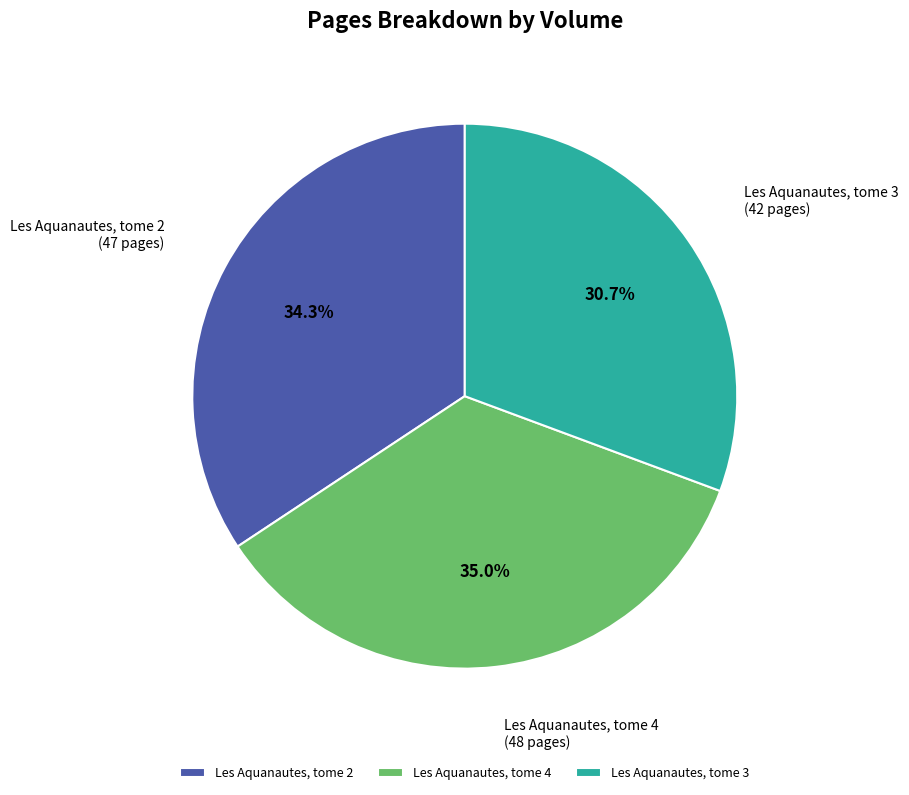

Does Les Aquanautes, tome 2 represent more than half of the total?

No